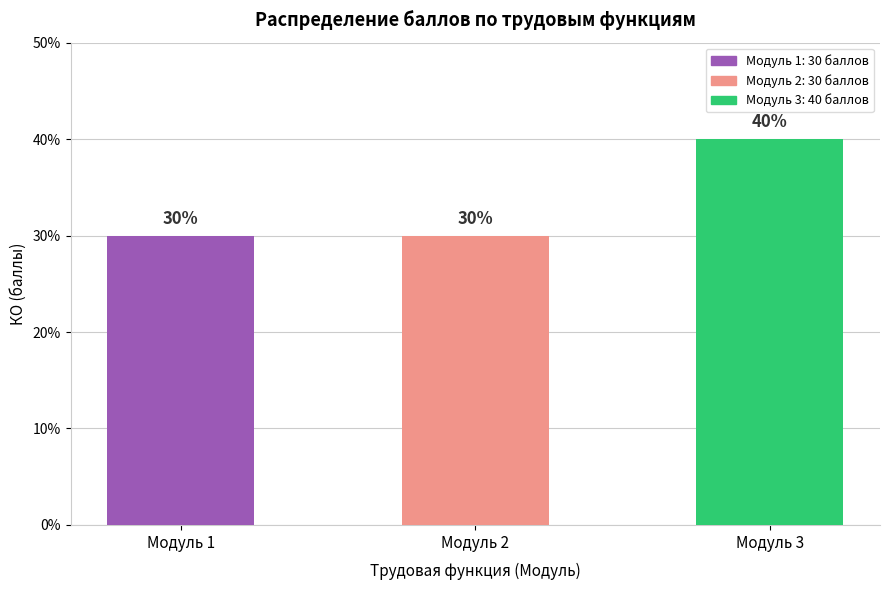

Reading right to left, list all the values displayed in this chart.

Модуль 3=40	Модуль 2=30	Модуль 1=30